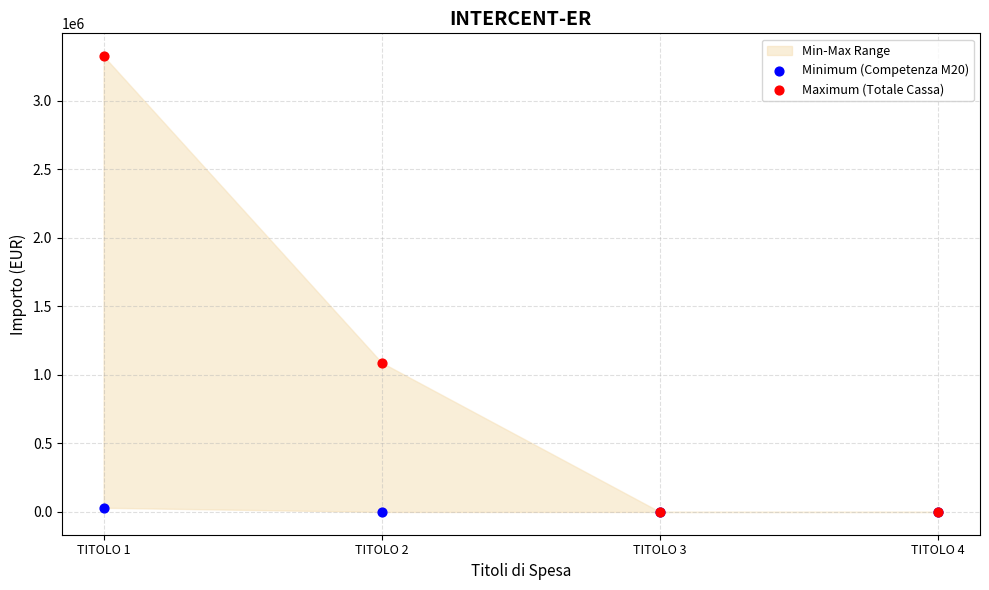

Across all series, what Y value is closest to 1662879?

1088663.5